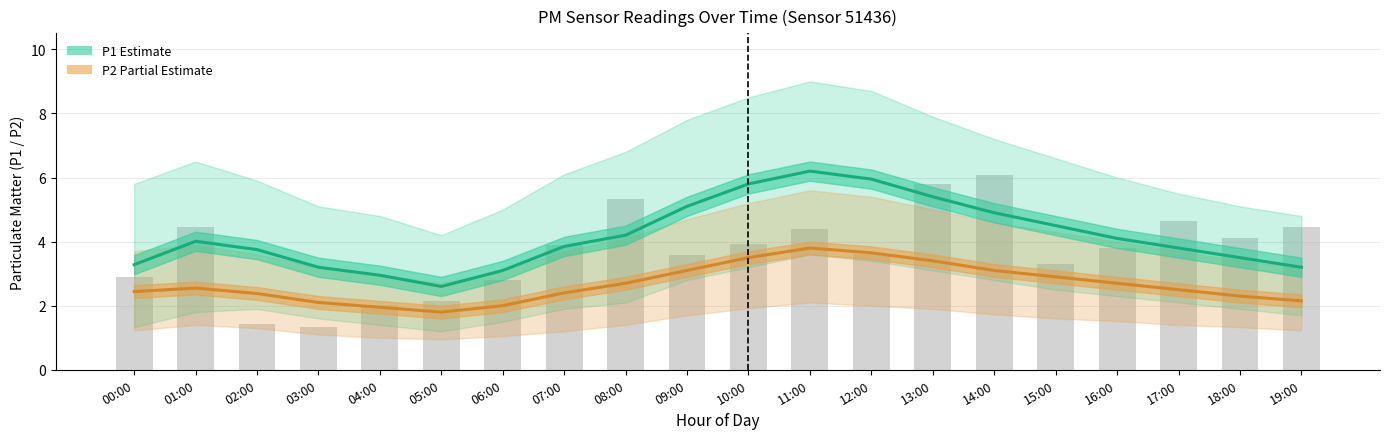

Reading right to left, extract all data points from this chart.

P1 (Estimate): 3.2	3.5	3.8	4.1	4.5	4.9	5.4	6.0	6.2	5.8	5.1	4.2	3.9	3.1	2.6	3.0	3.2	3.8	4.0	3.3
P2 (Partial Estimate): 2.1	2.3	2.5	2.7	2.9	3.1	3.4	3.6	3.8	3.5	3.1	2.7	2.4	2.0	1.8	1.9	2.1	2.4	2.5	2.4